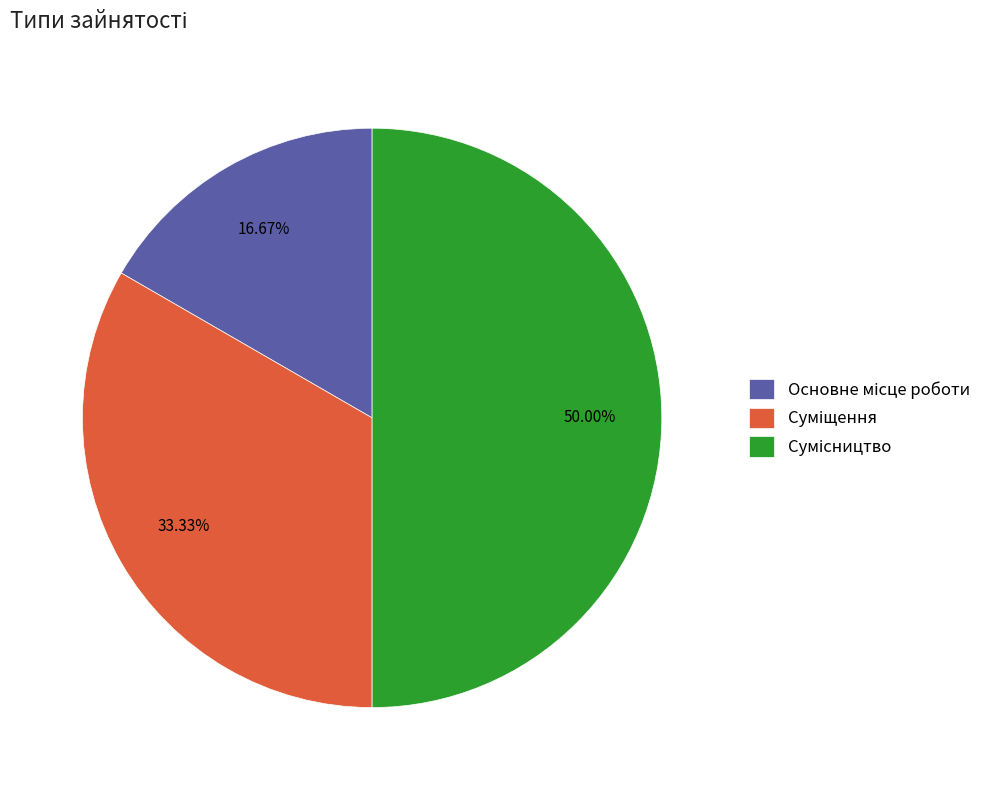

To the nearest percent, what portion does Суміщення represent?

33%